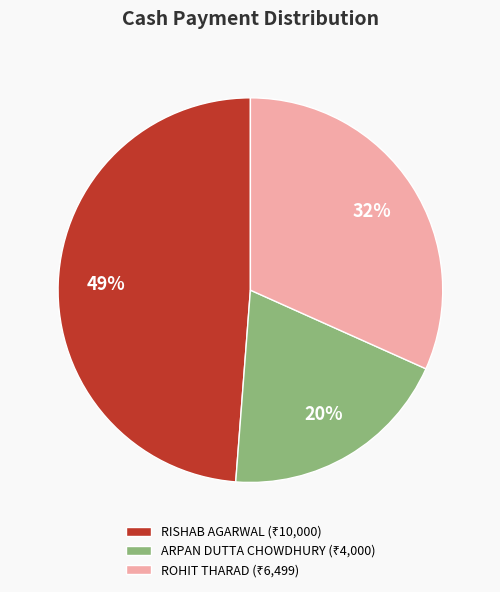

Approximately how many times larger is the value at ARPAN DUTTA CHOWDHURY compared to RISHAB AGARWAL?

0.4